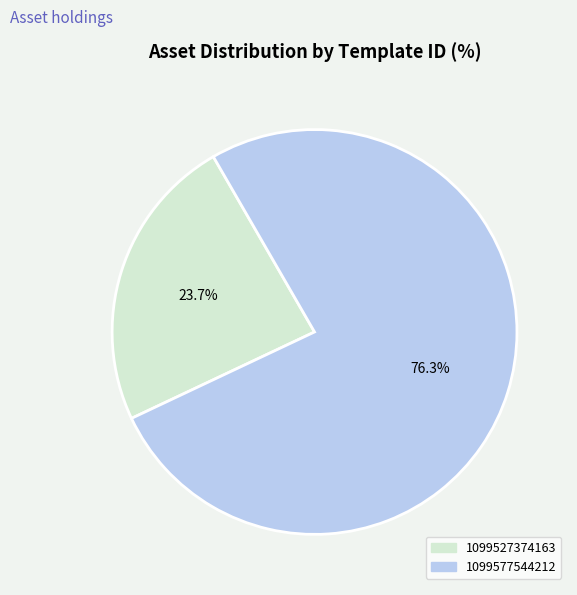

To the nearest percent, what is the difference between the largest and smallest slice percentages?

53%